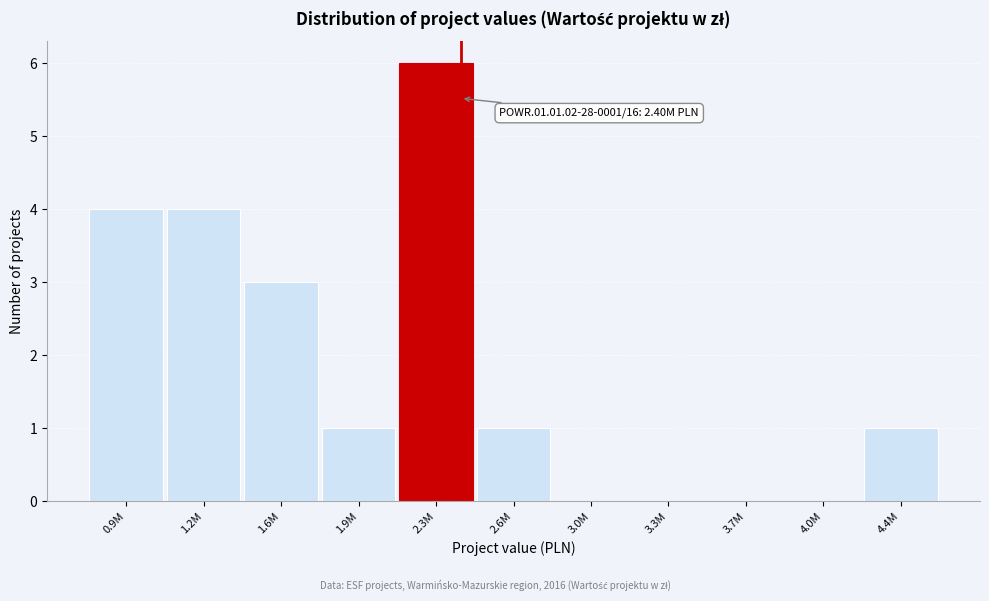

Reading left to right, what are all the values shown in this chart?

0.9M=4	1.2M=4	1.6M=3	1.9M=1	2.3M=6	2.6M=1	3.0M=0	3.3M=0	3.7M=0	4.0M=0	4.4M=1